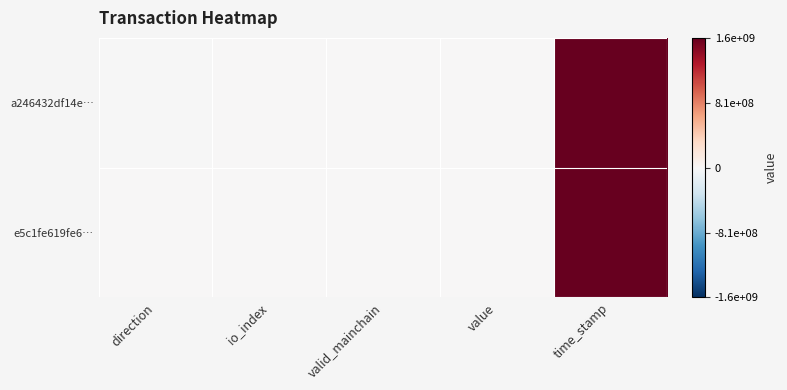

Which series has the largest total across all categories?

a246432df14e…